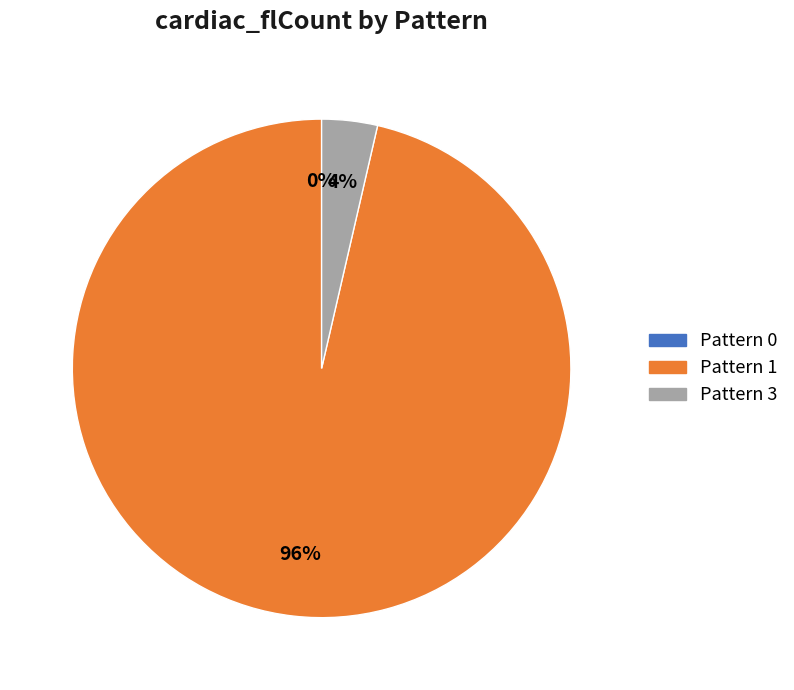

Does Pattern 0 represent more than half of the total?

No